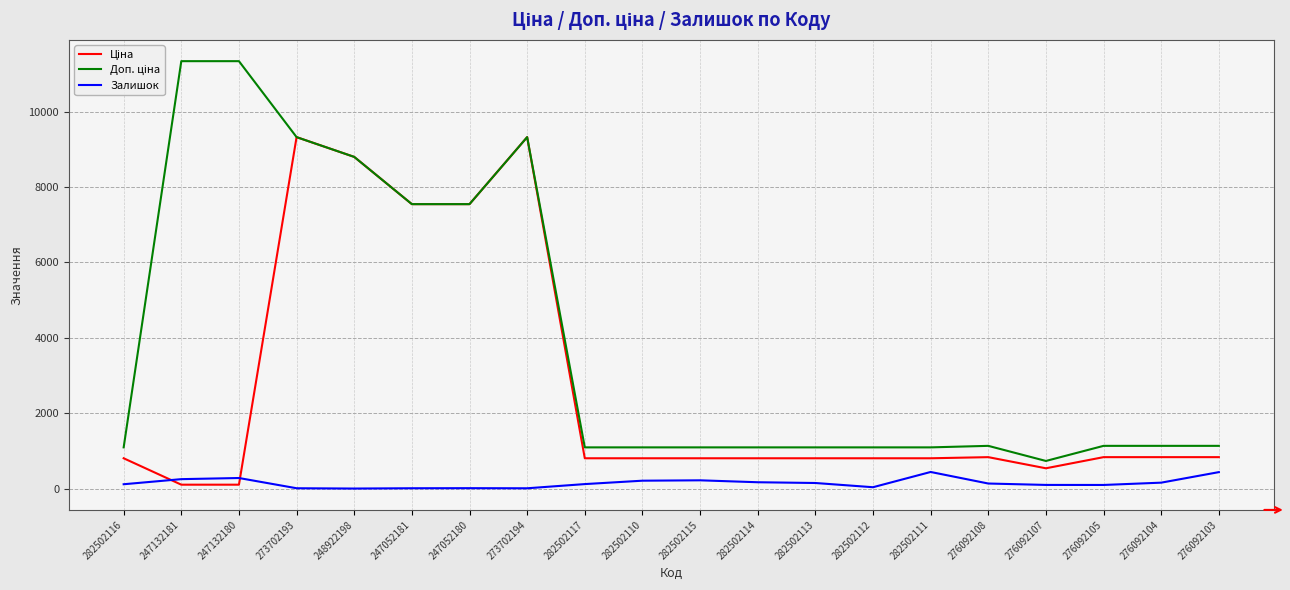

Is it true that Залишок equals 46.0 at 282502112?

True